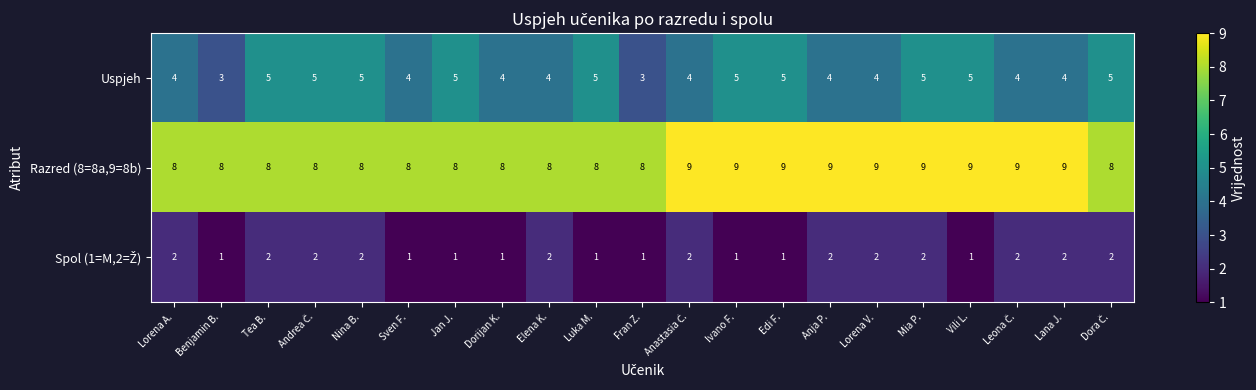

True or false: Razred (8=8a,9=8b) has a value of 14 at Mia P..

False